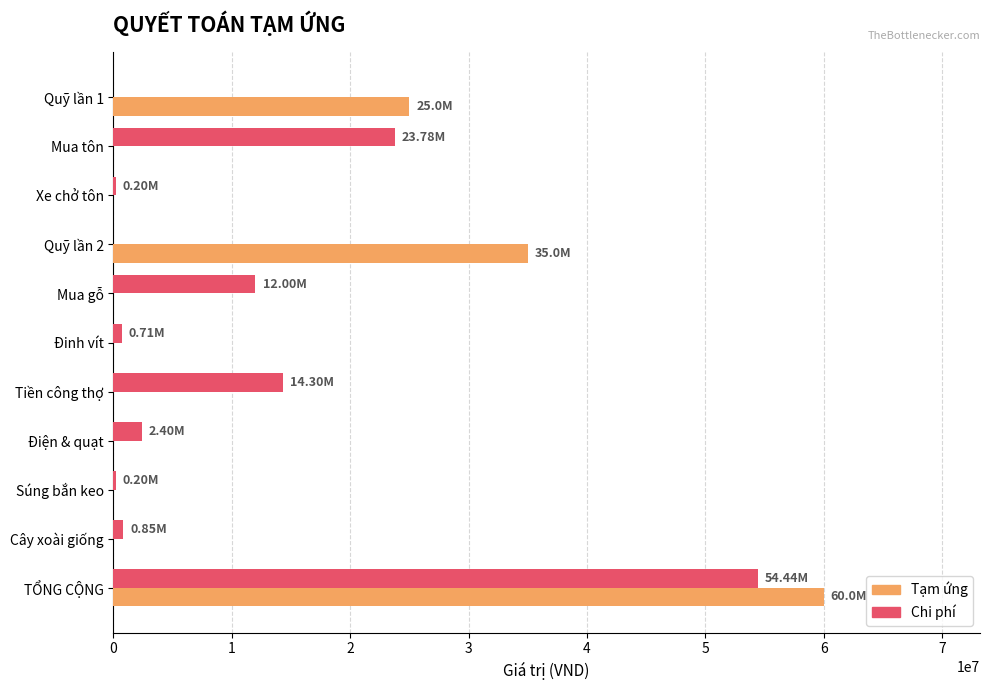

Which category has the highest value across all series?

TỔNG CỘNG